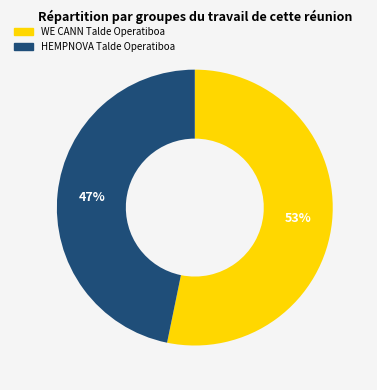

Combined, do WE CANN Talde Operatiboa and HEMPNOVA Talde Operatiboa account for over 50%?

Yes